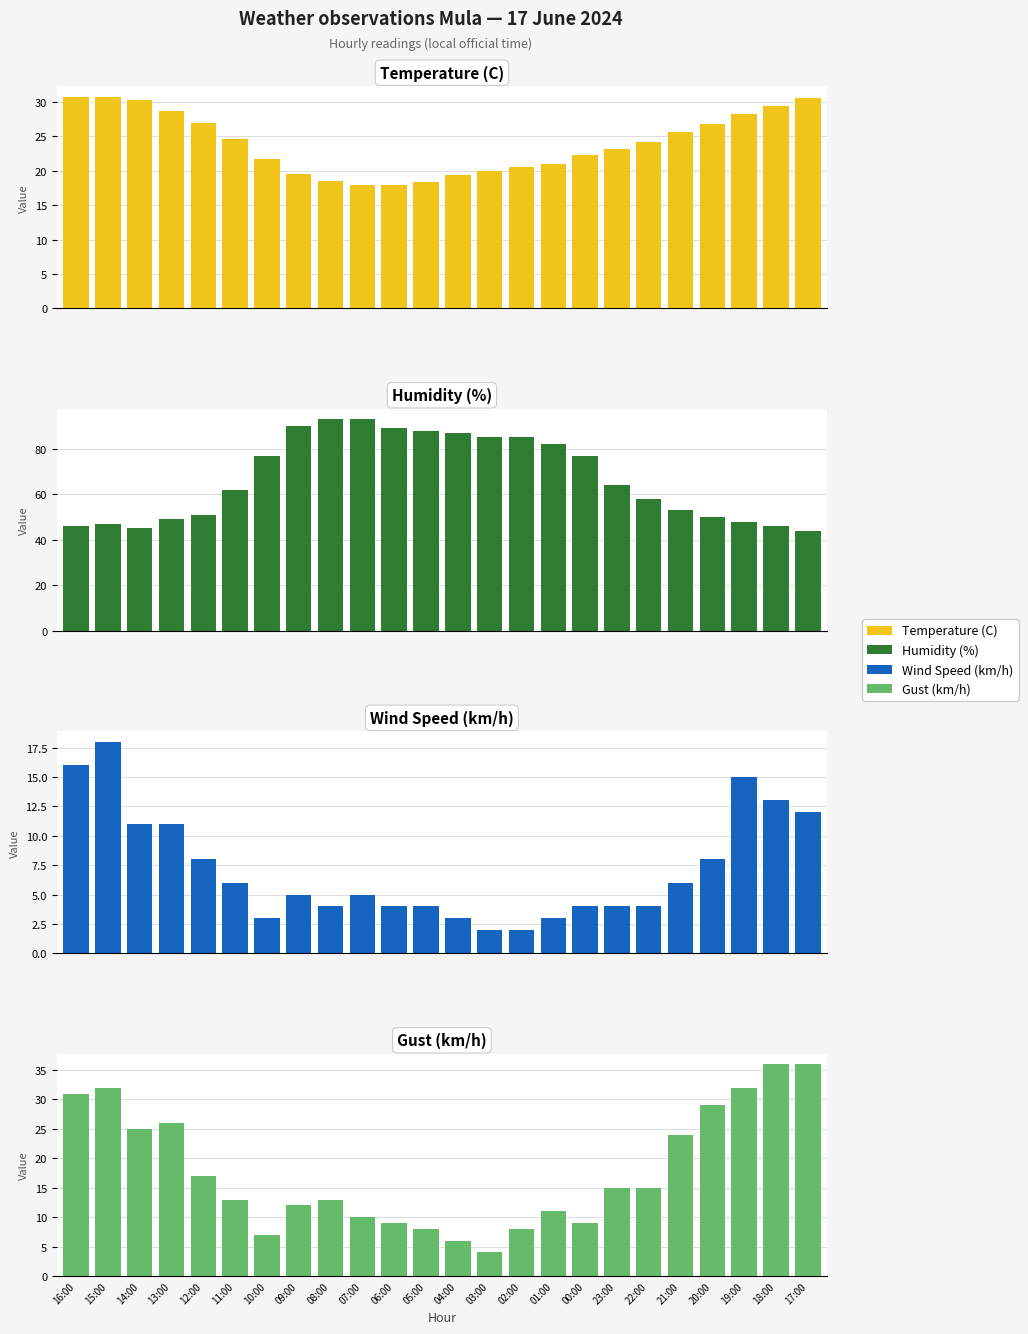

What is the average value of the Wind Speed (km/h) series?

7.1